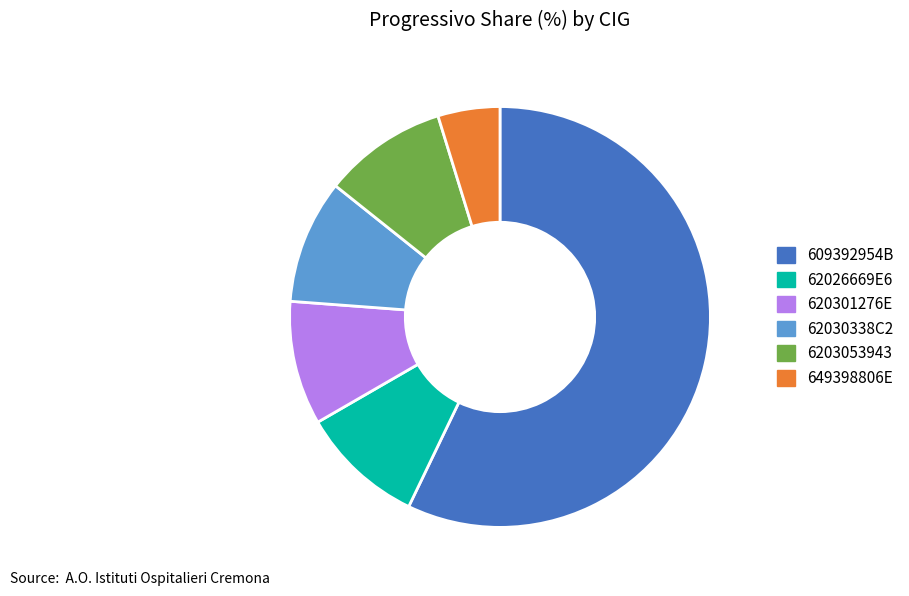

What is the ratio of the value at 620301276E to the value at 62030338C2?

1.0